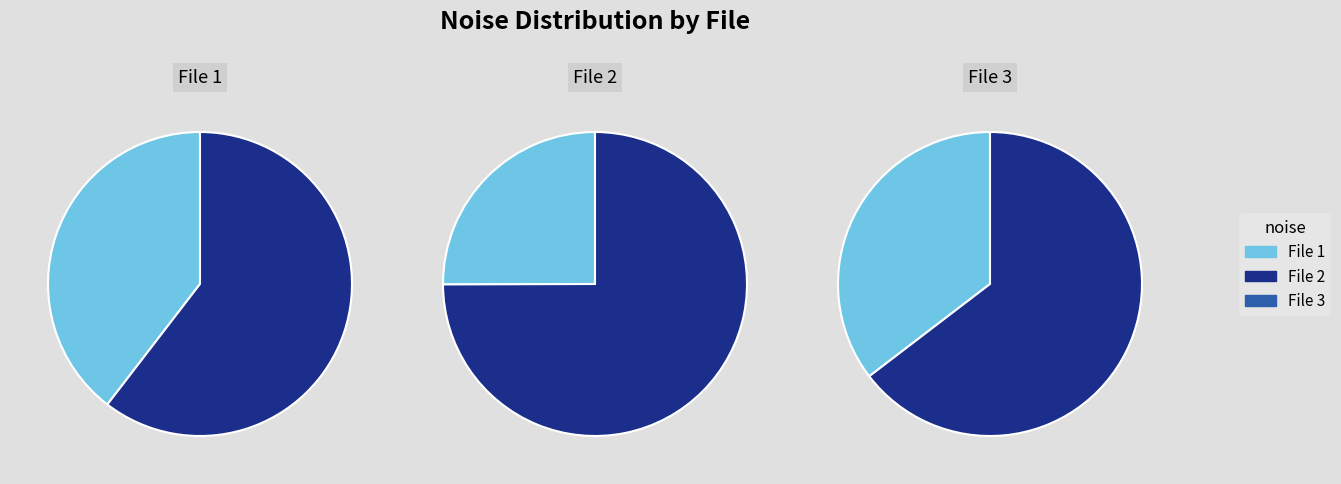

To the nearest percent, what portion does 20160311215248258_NACHODSKO-R5_met.fits represent?

40%